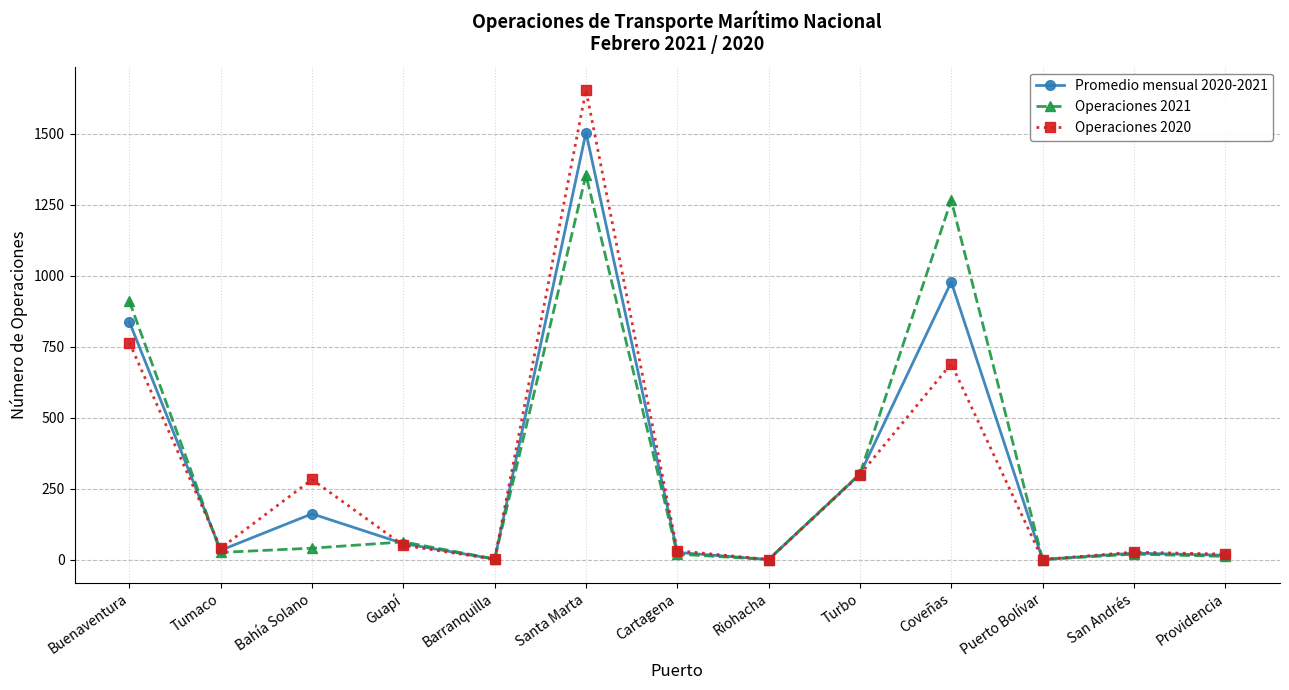

At which label does Operaciones 2020 first exceed 40?

Buenaventura